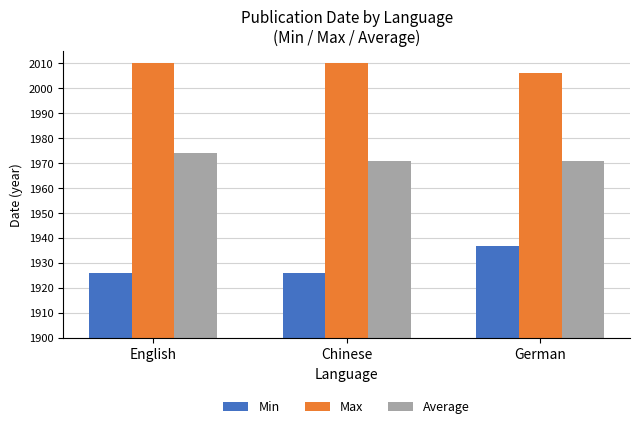

Does the chart contain any negative values?

No